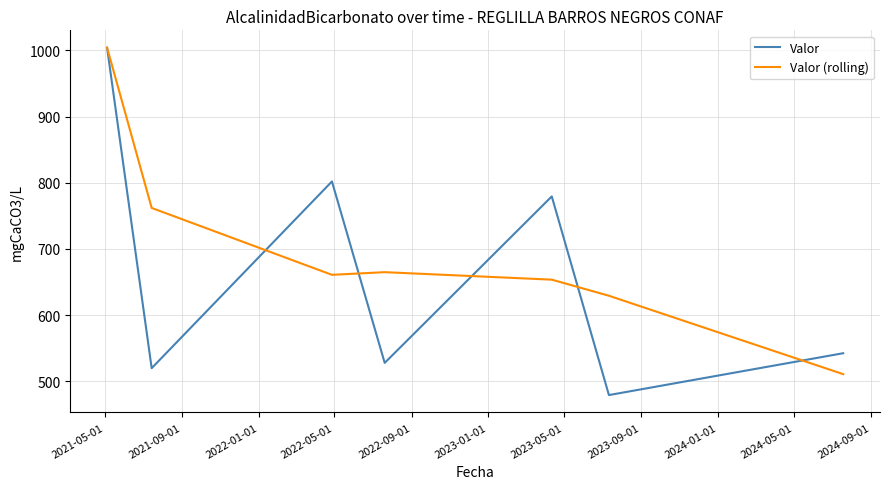

What is the highest value of the Valor (rolling) series?

1004.0